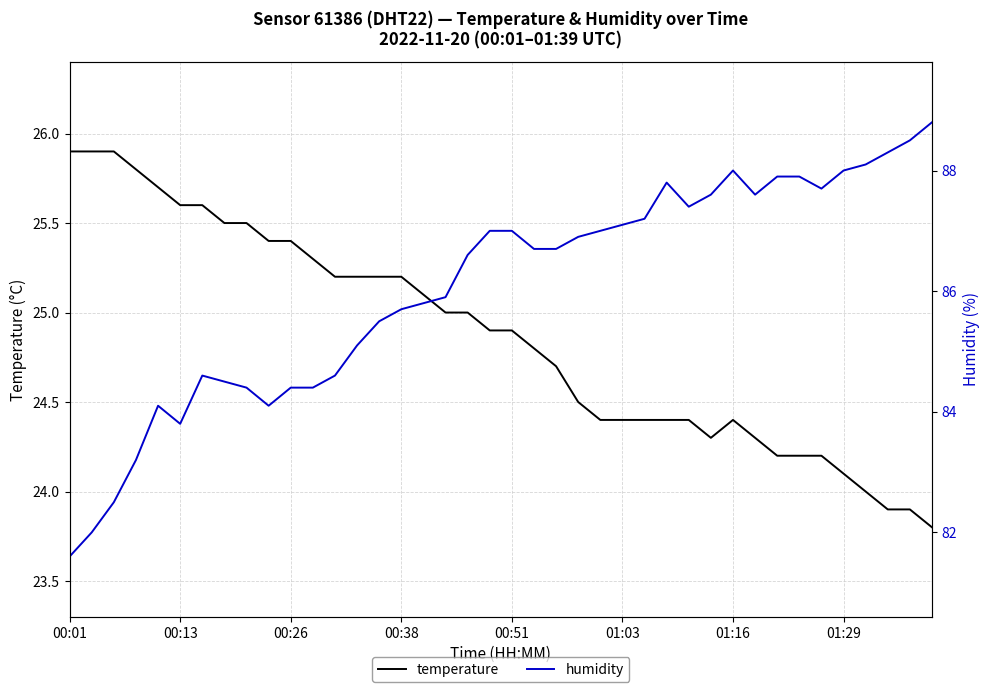

What is the maximum value for temperature?

25.9